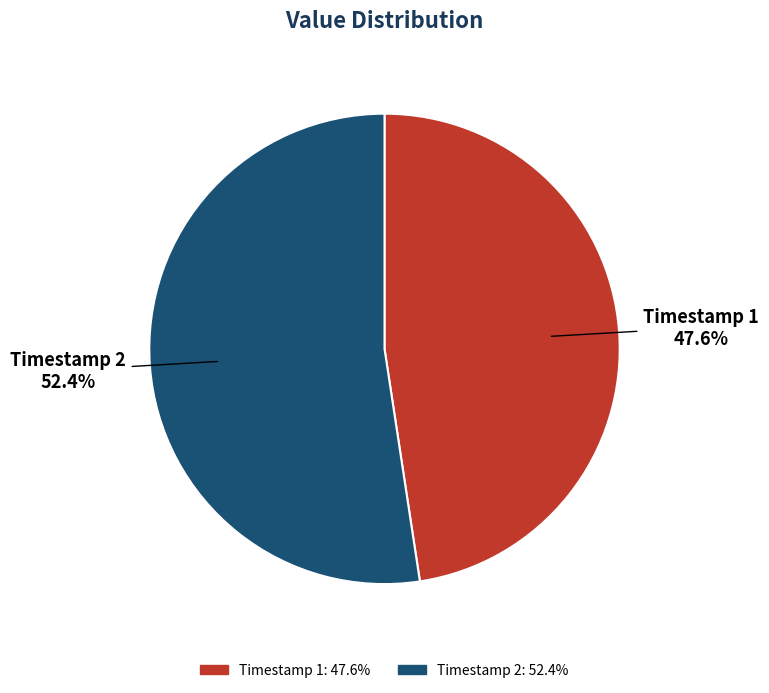

Which slice is the largest?

Timestamp 2